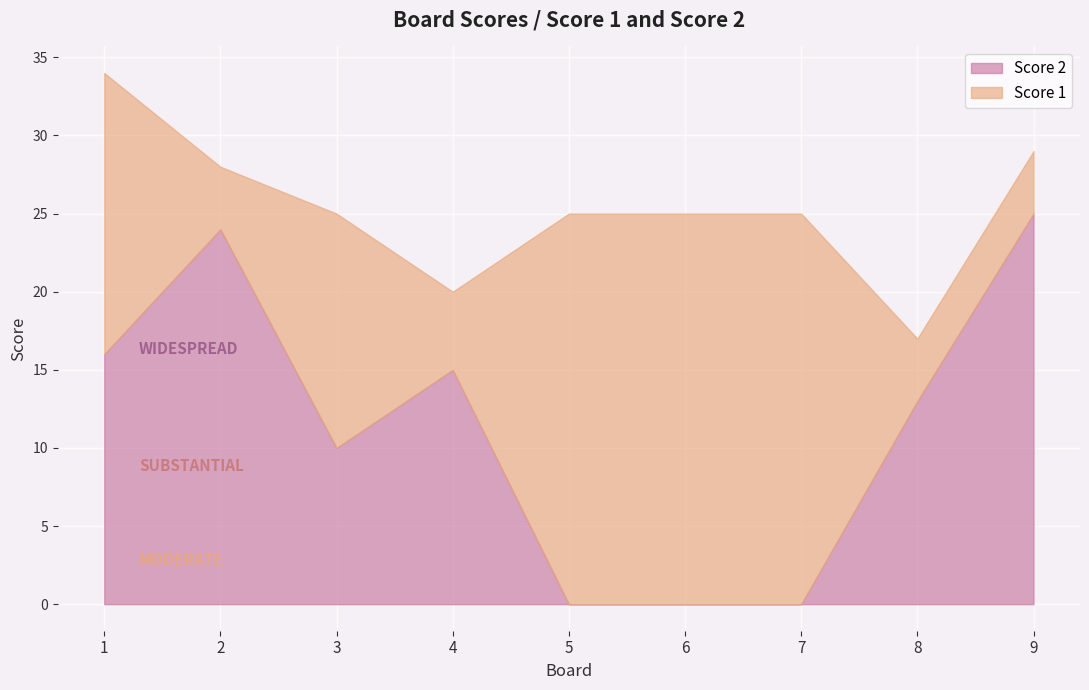

Between 5 and 8, which is larger?

8